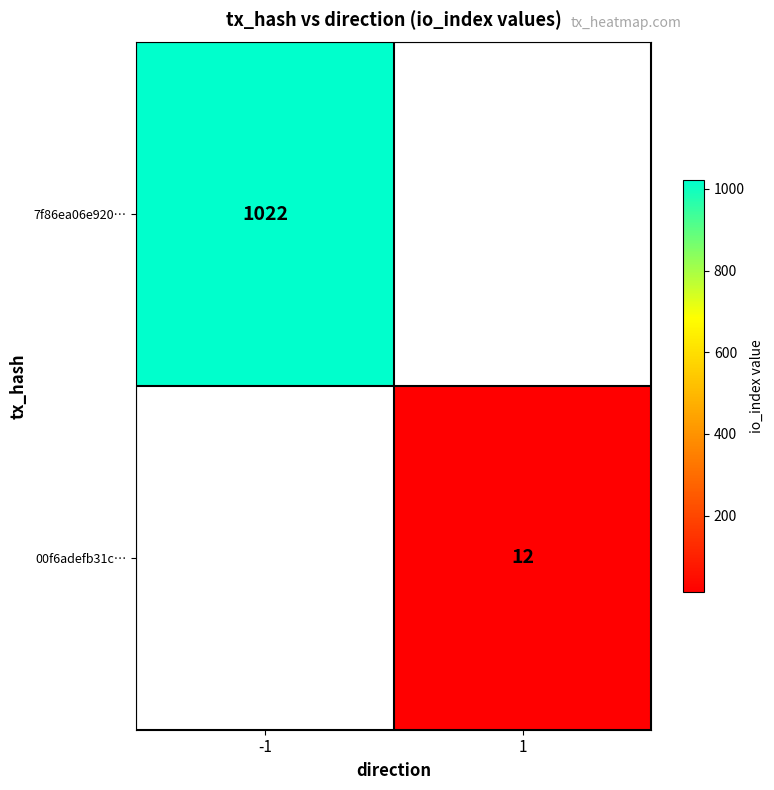

True or false: 7f86ea06e920… has a value of 386 at -1.

False